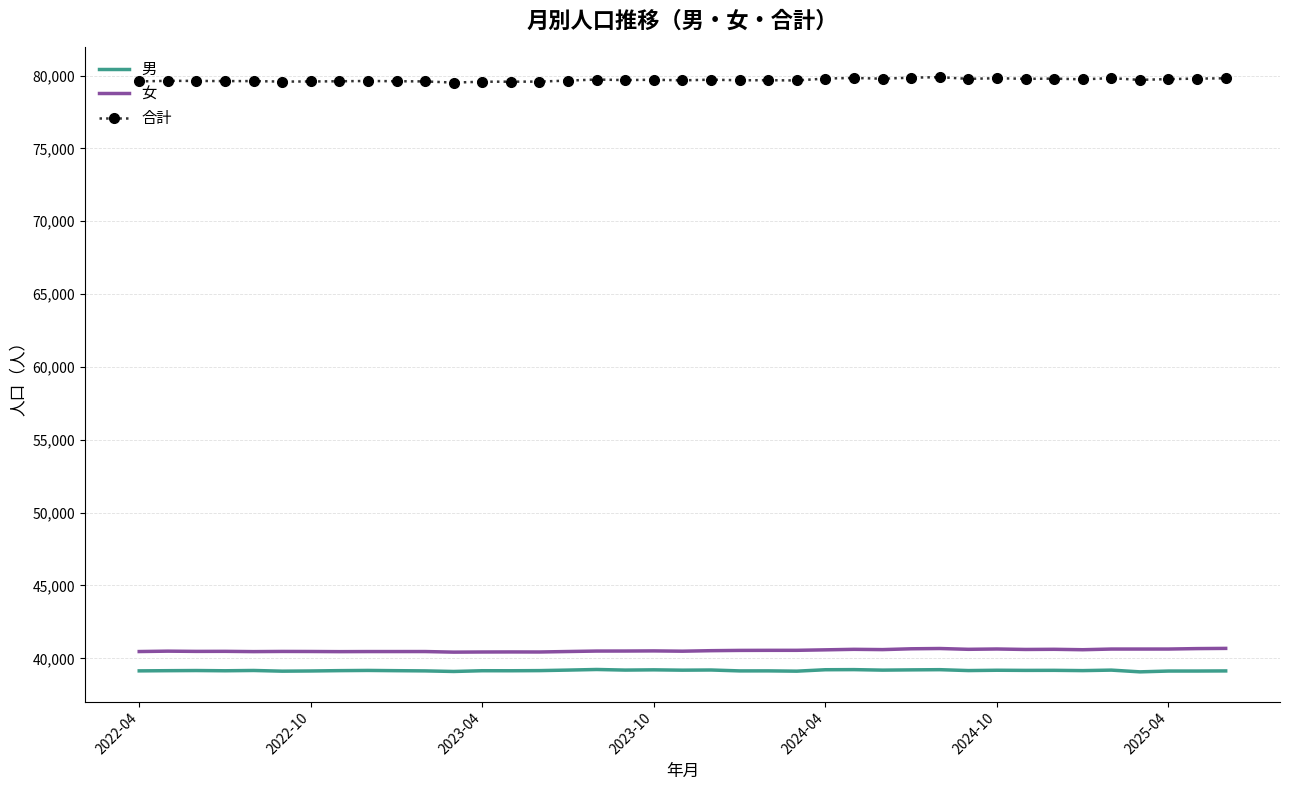

True or false: 男 and 合計 cross at least once.

False